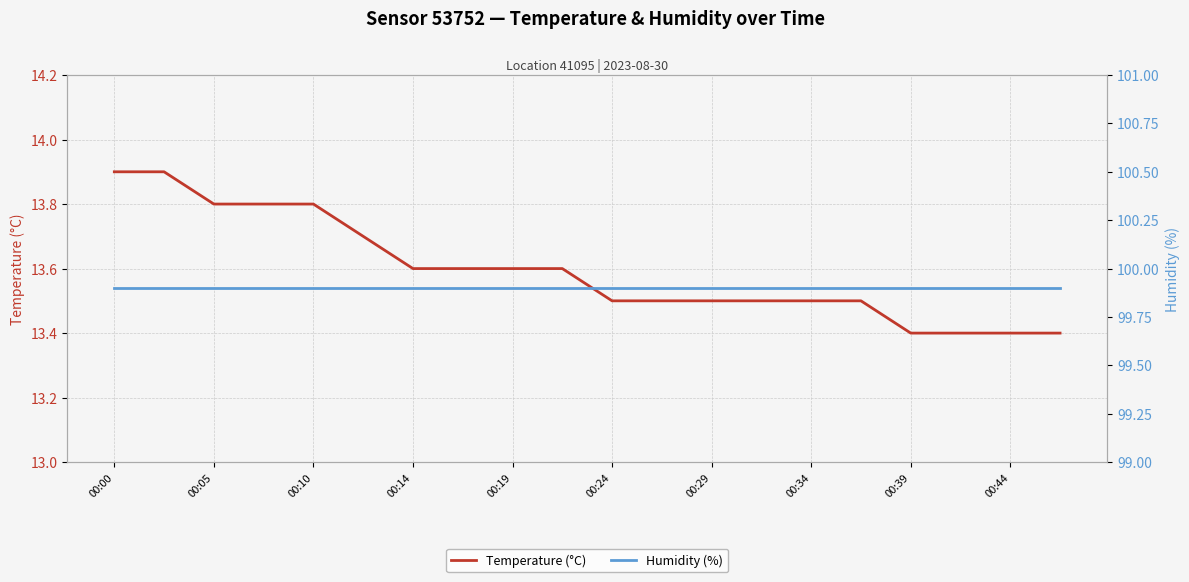

What is the difference between the second highest and second lowest values in the Temperature (°C) series?

0.5